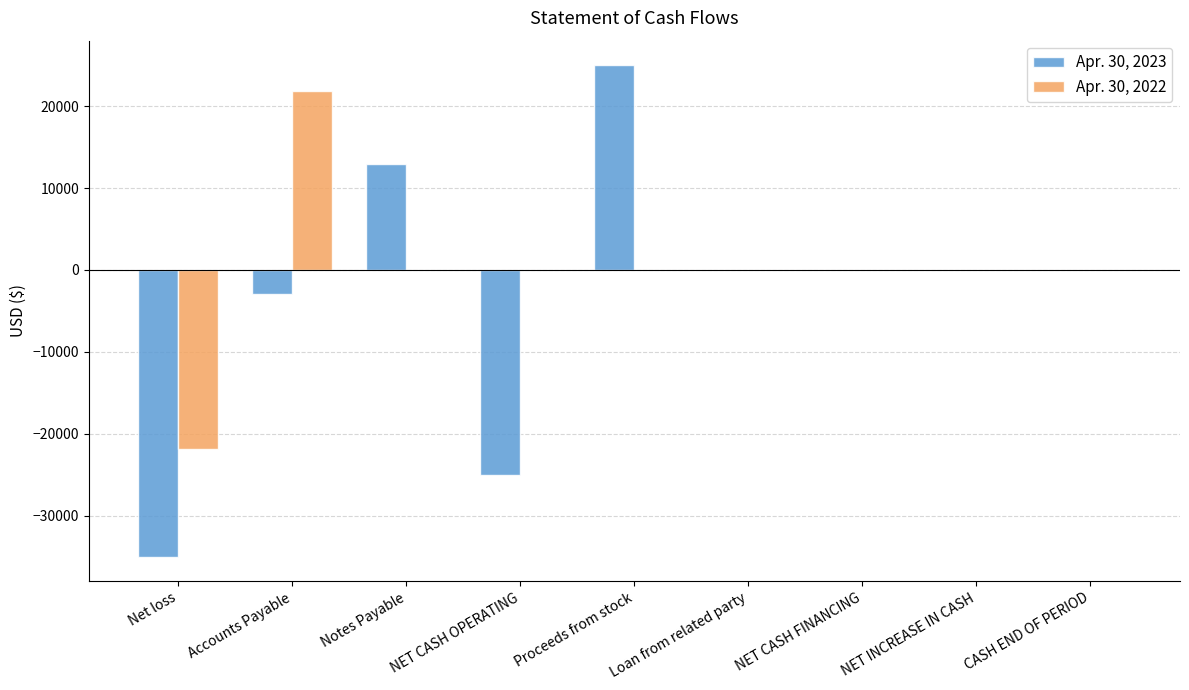

How many data points does each series have?

9